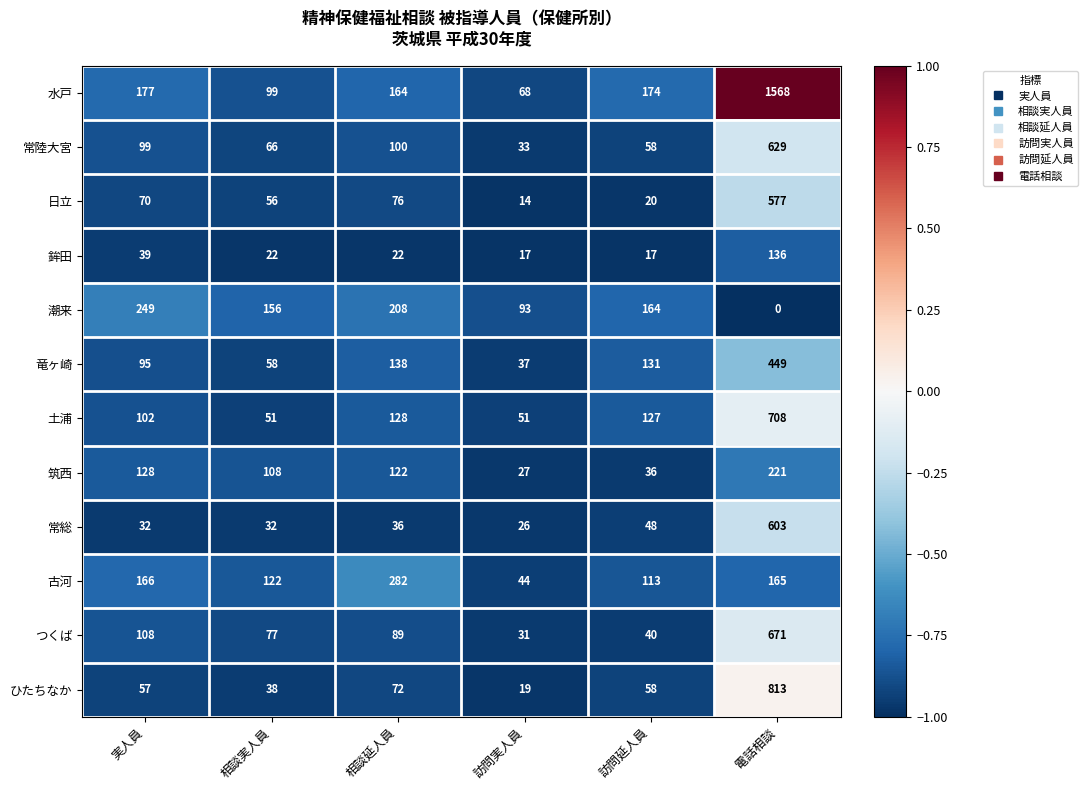

What is the sum of the 竜ヶ崎 values at 相談延人員 and 訪問実人員?

175